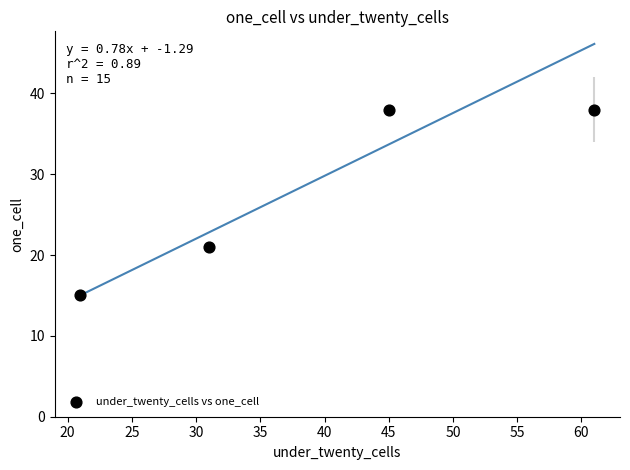

What is the range of X values (max minus min)?

40